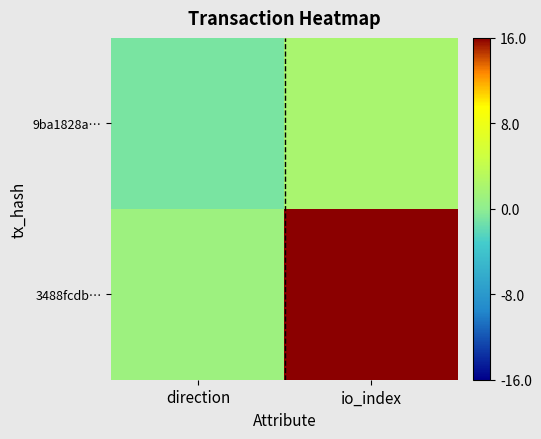

Reading left to right, what are all the values shown in this chart?

9ba1828a…: direction=-1	io_index=2
3488fcdb…: direction=1	io_index=16